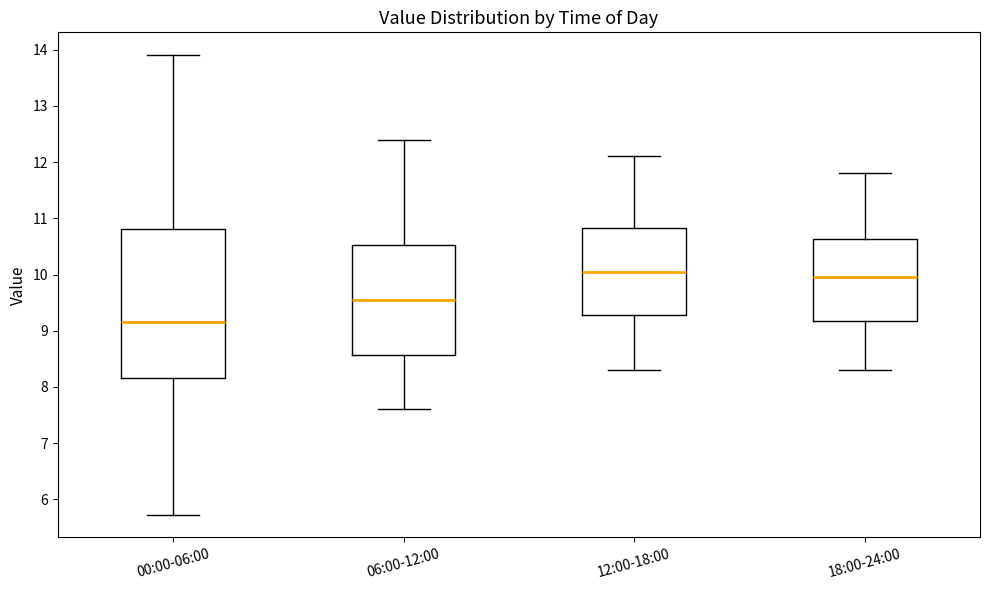

Which box has the lowest median line?

00:00-06:00